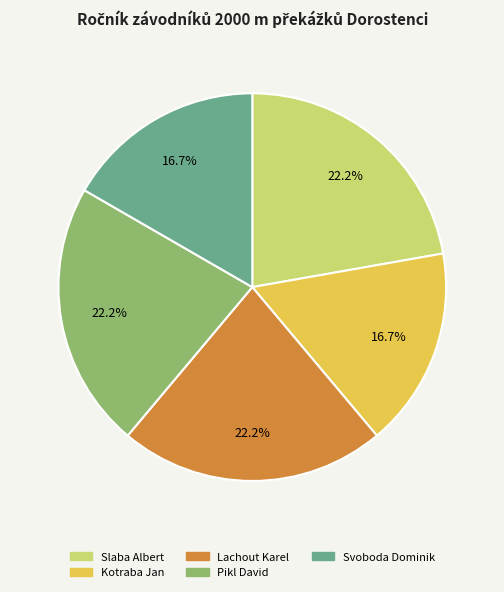

Does any single category account for the majority?

No